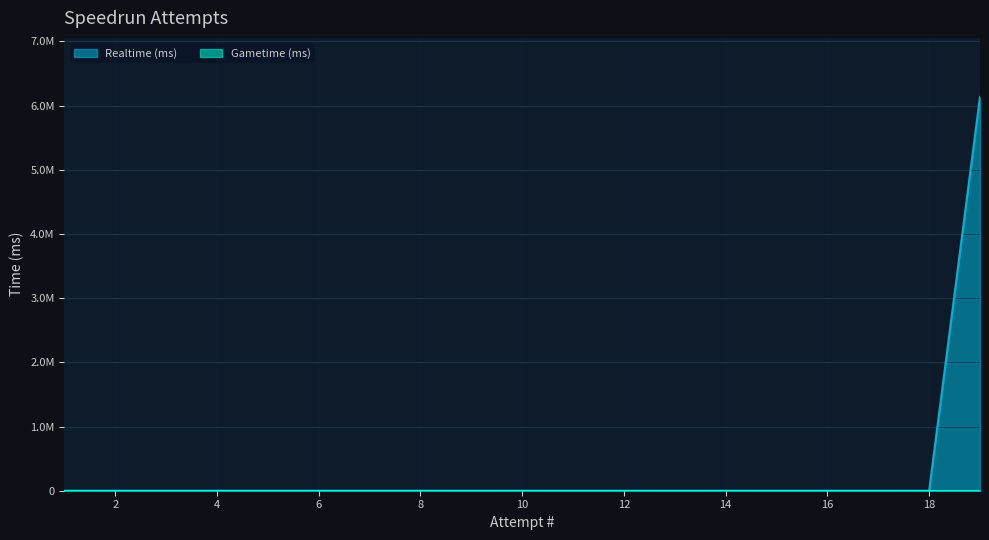

Reading right to left, list all the values displayed in this chart.

6134209	0	0	0	0	0	0	0	0	0	0	0	0	0	0	0	0	0	0